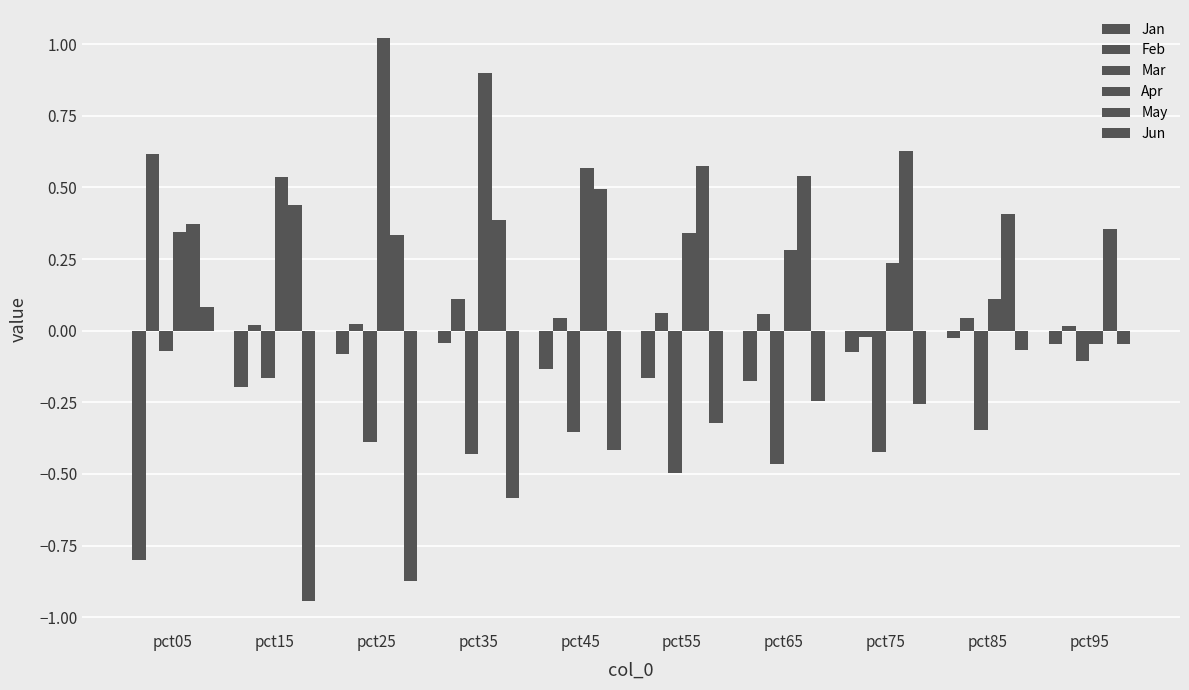

How many bars are there in each group?

6